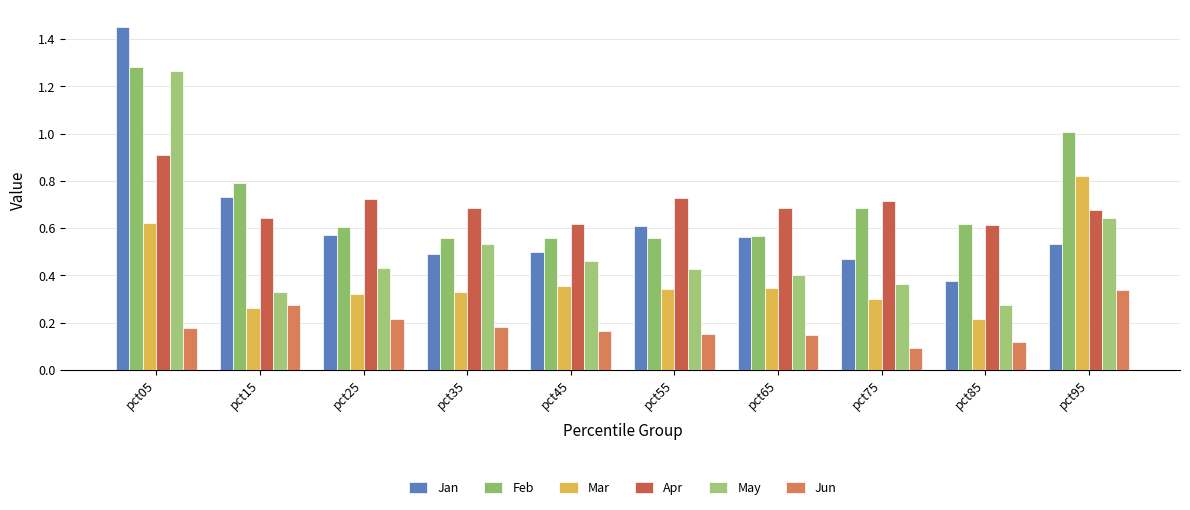

True or false: Mar has a value of 0.1 at pct55.

False